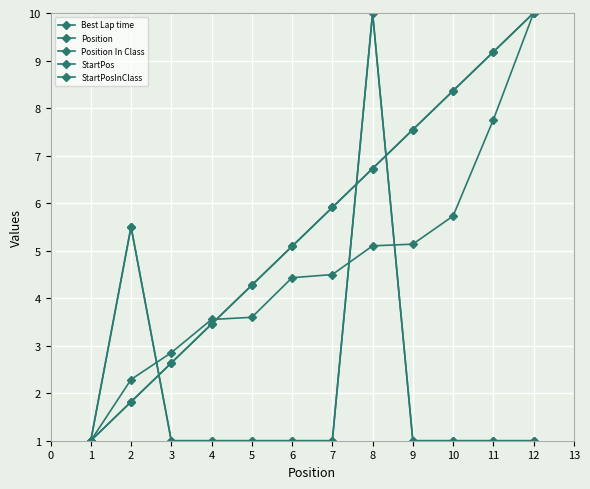

Rank the categories by StartPosInClass value from highest to lowest.

8, 2, 1, 3, 4, 5, 6, 7, 9, 10, 11, 12